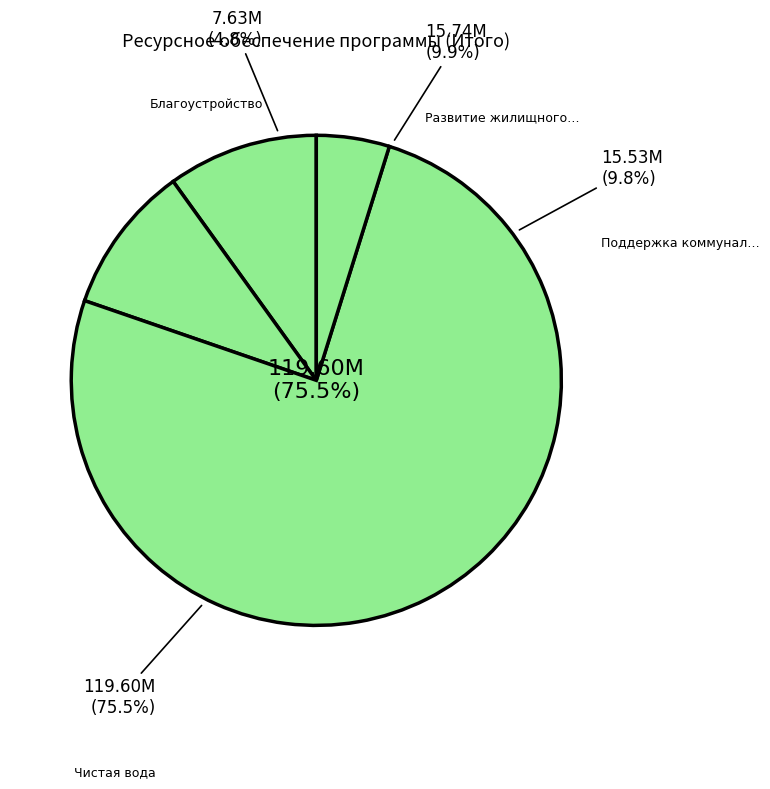

To the nearest percent, what is the difference between the «Развитие жилищного хозяйства» and «Чистая вода» slice percentages?

66%